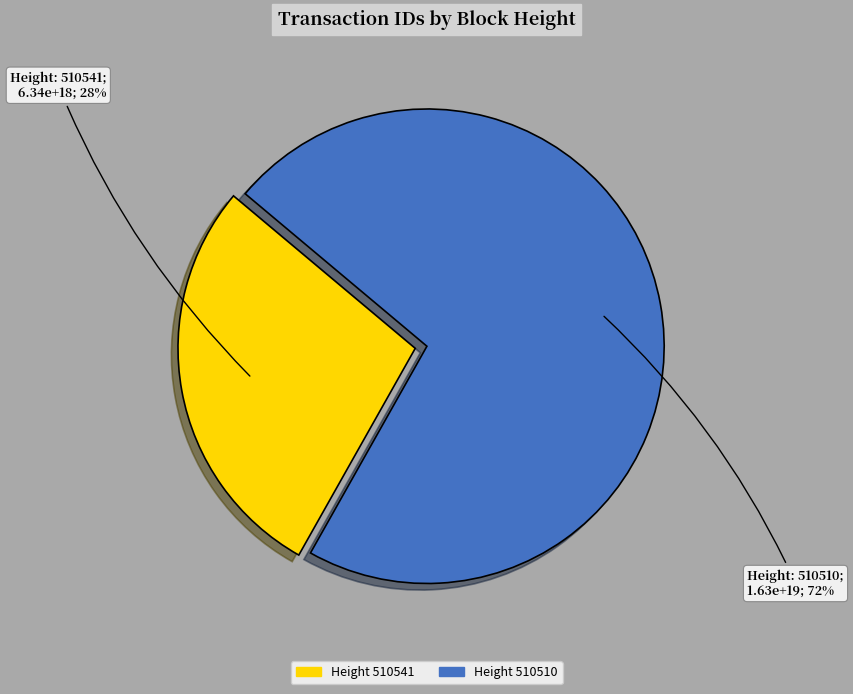

Is there any slice that represents more than half of the pie?

Yes